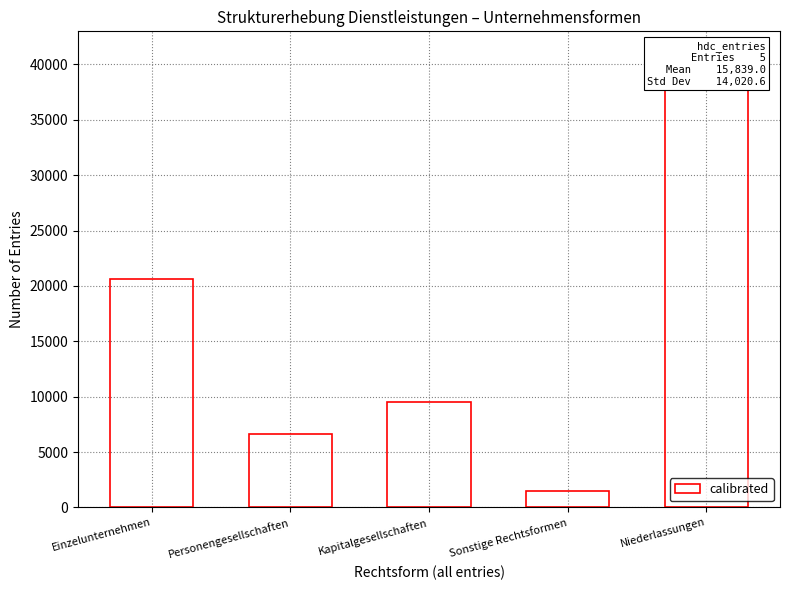

Which has a higher value, Sonstige Rechtsformen or Niederlassungen?

Niederlassungen